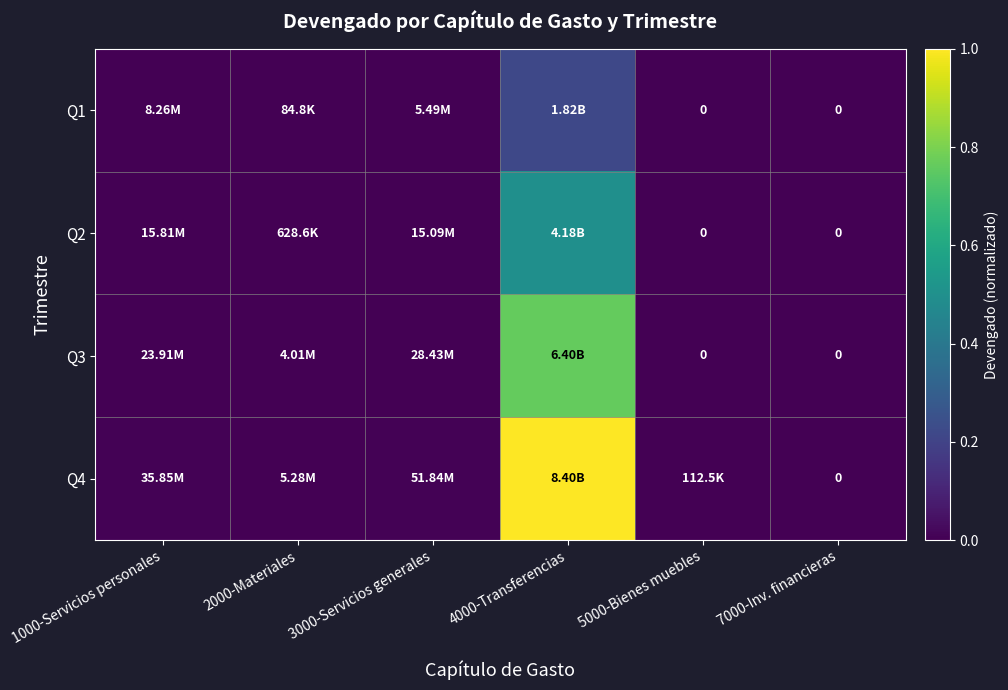

How many data points does each series have?

6